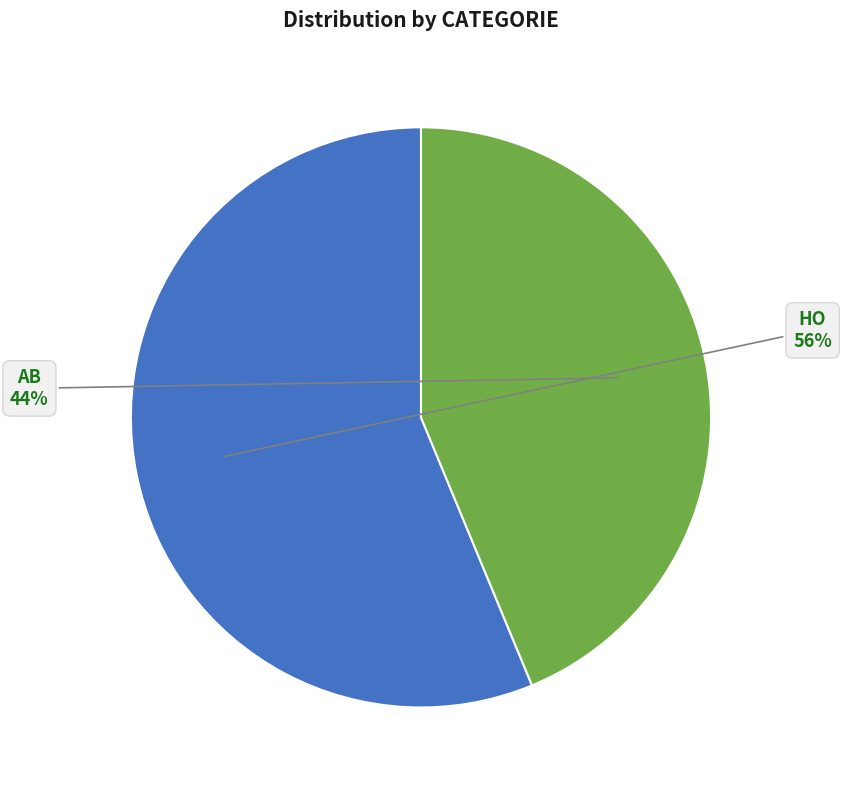

Does any single category account for the majority?

Yes